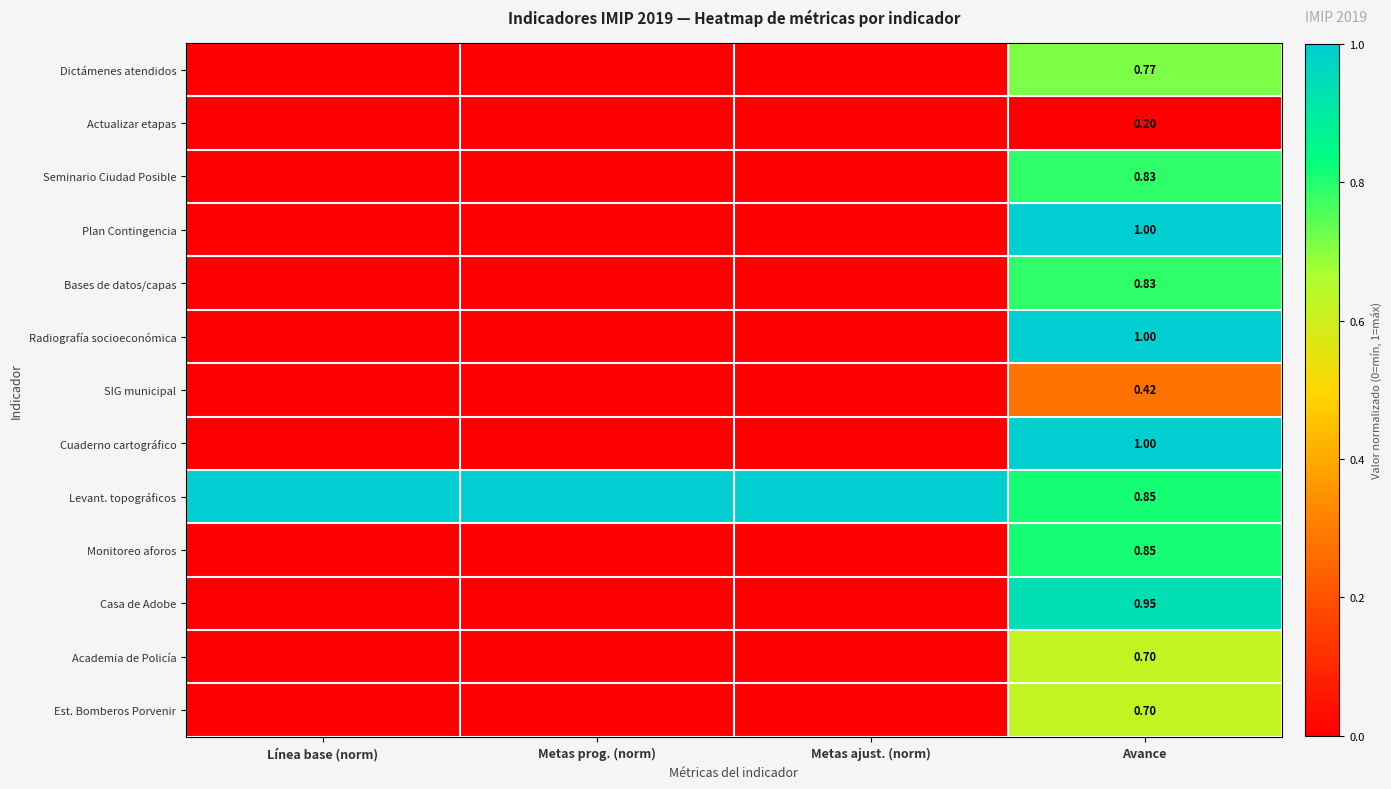

Which series changed the most between Línea base (norm) and Metas prog. (norm)?

Dictámenes atendidos